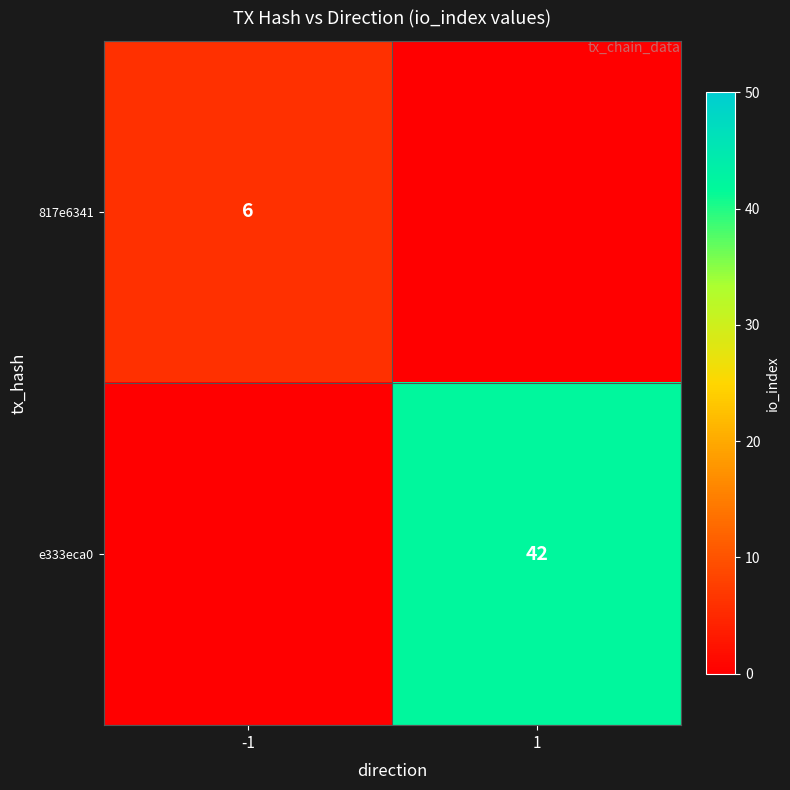

Is it true that 817e6341 equals 3 at -1?

False